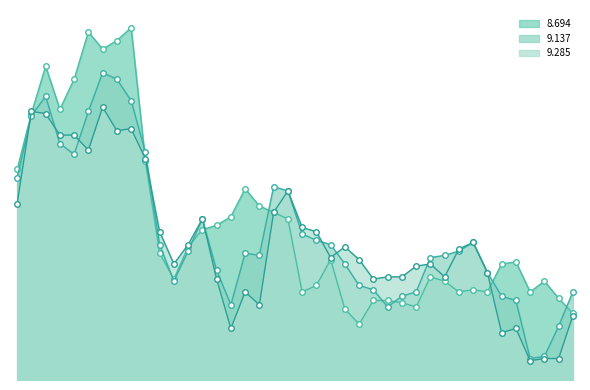

True or false: 8.694 and 9.285 cross at least once.

True